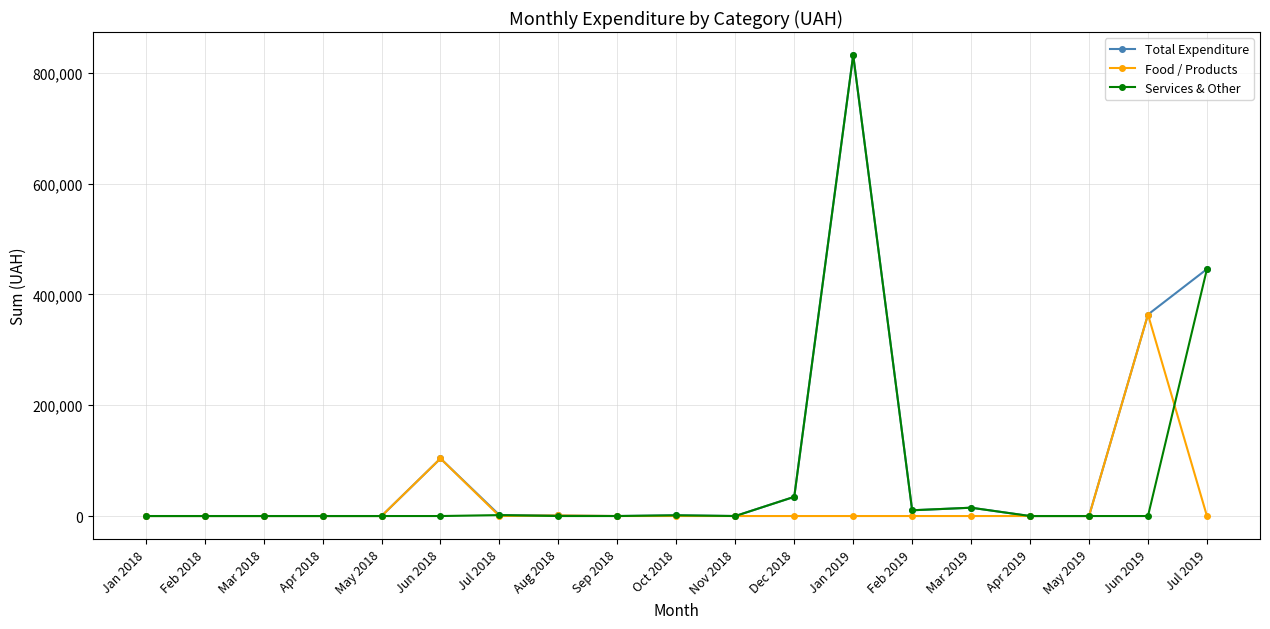

Which category has the highest value in the Services & Other series?

Jan 2019